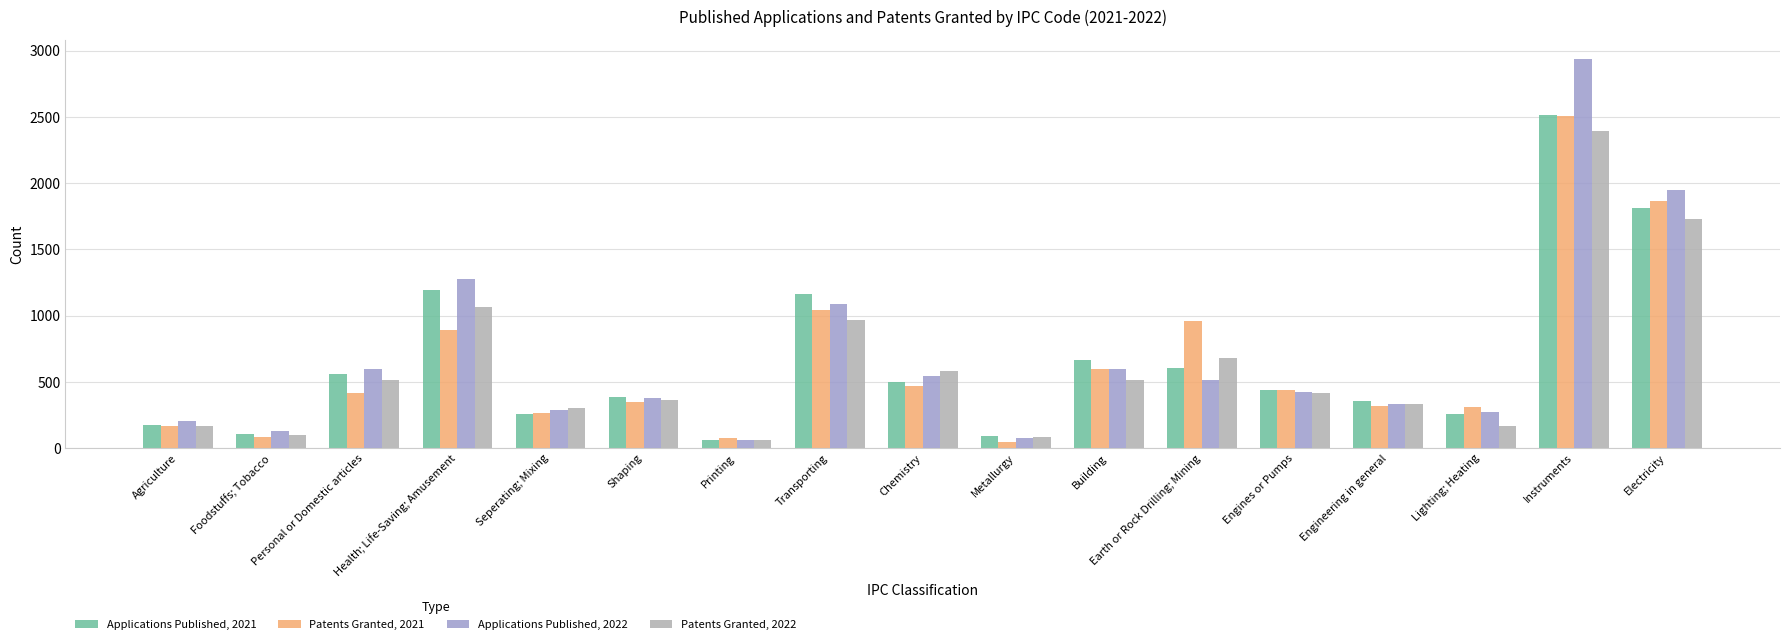

What is the difference between the Applications Published, 2022 values at Building and Chemistry?

50